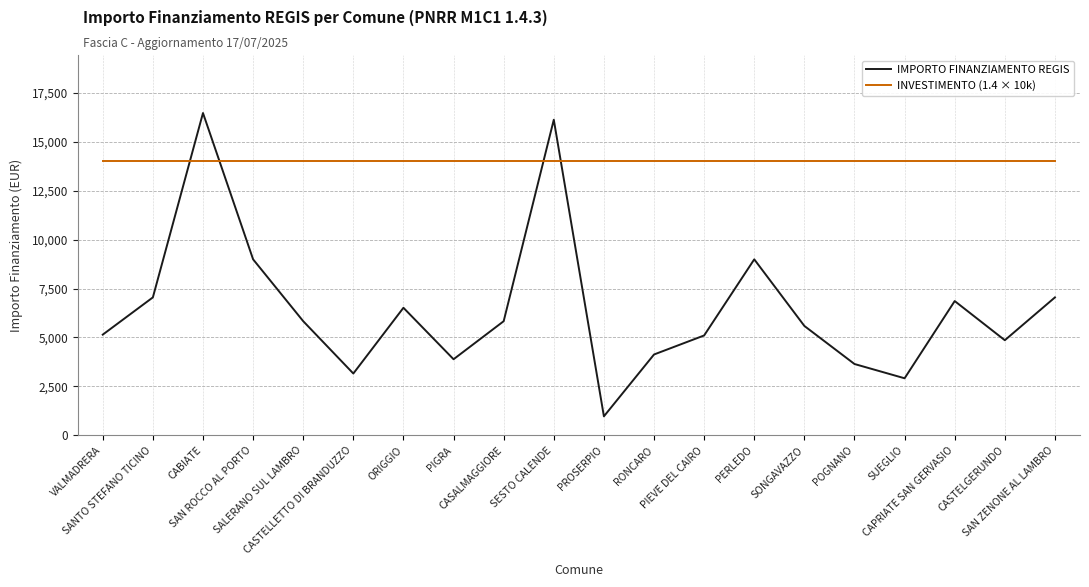

How many times do INVESTIMENTO (1.4 × 10k) and IMPORTO FINANZIAMENTO REGIS cross each other?

4